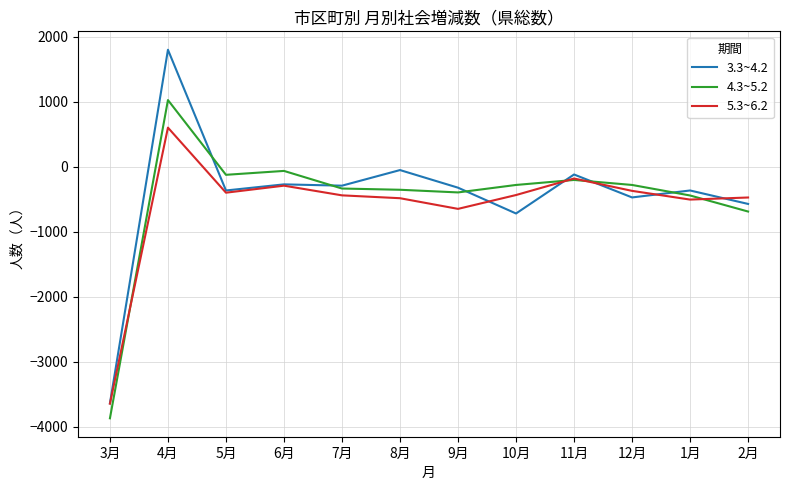

At which label does 3.3~4.2 reach its peak?

4月